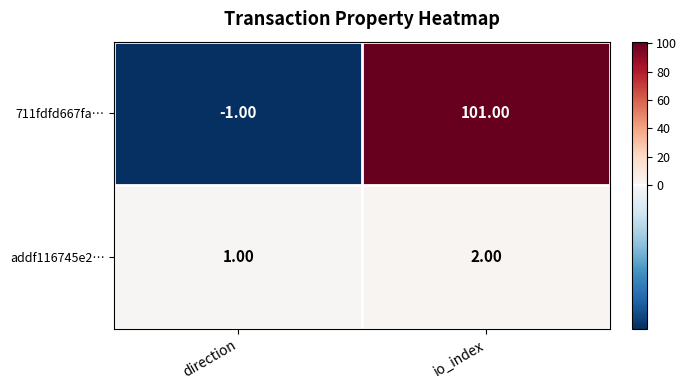

What is the difference between the 711fdfd667fa… values at io_index and direction?

102